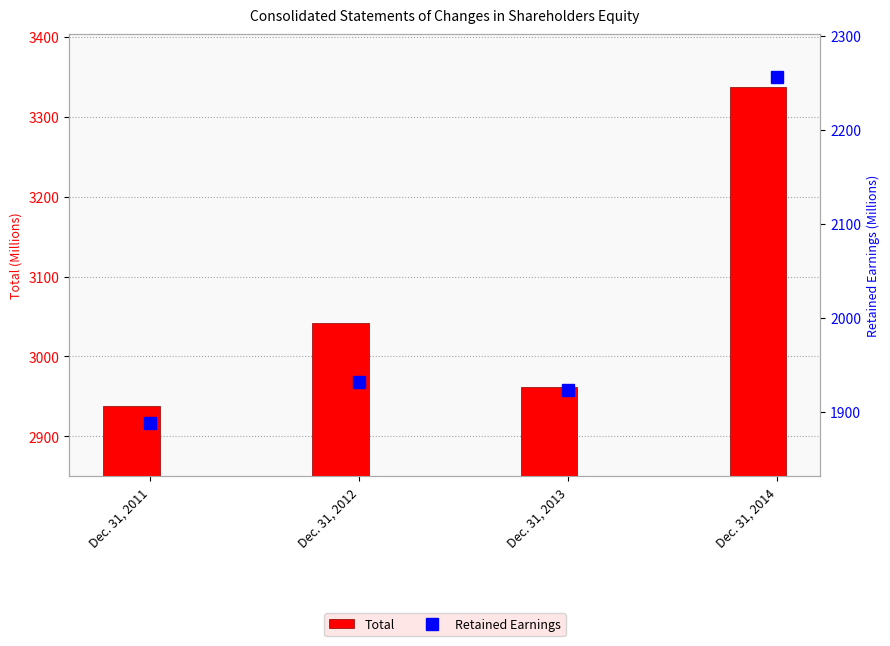

True or false: Retained Earnings has a value of 1887.9 at Dec. 31, 2011.

True